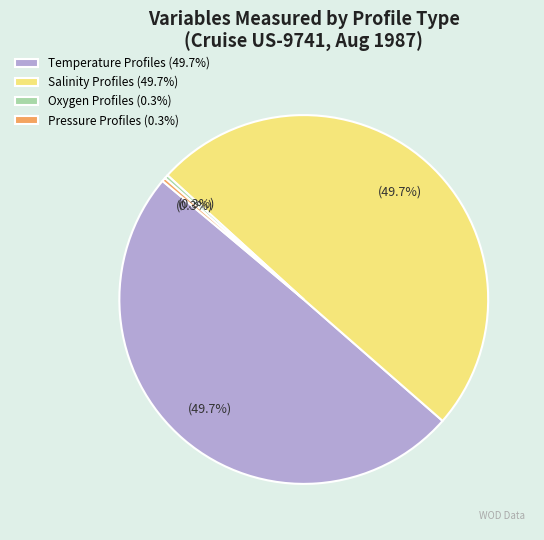

Which has a higher value, Temperature Profiles (49.7%) or Oxygen Profiles (0.3%)?

Temperature Profiles (49.7%)